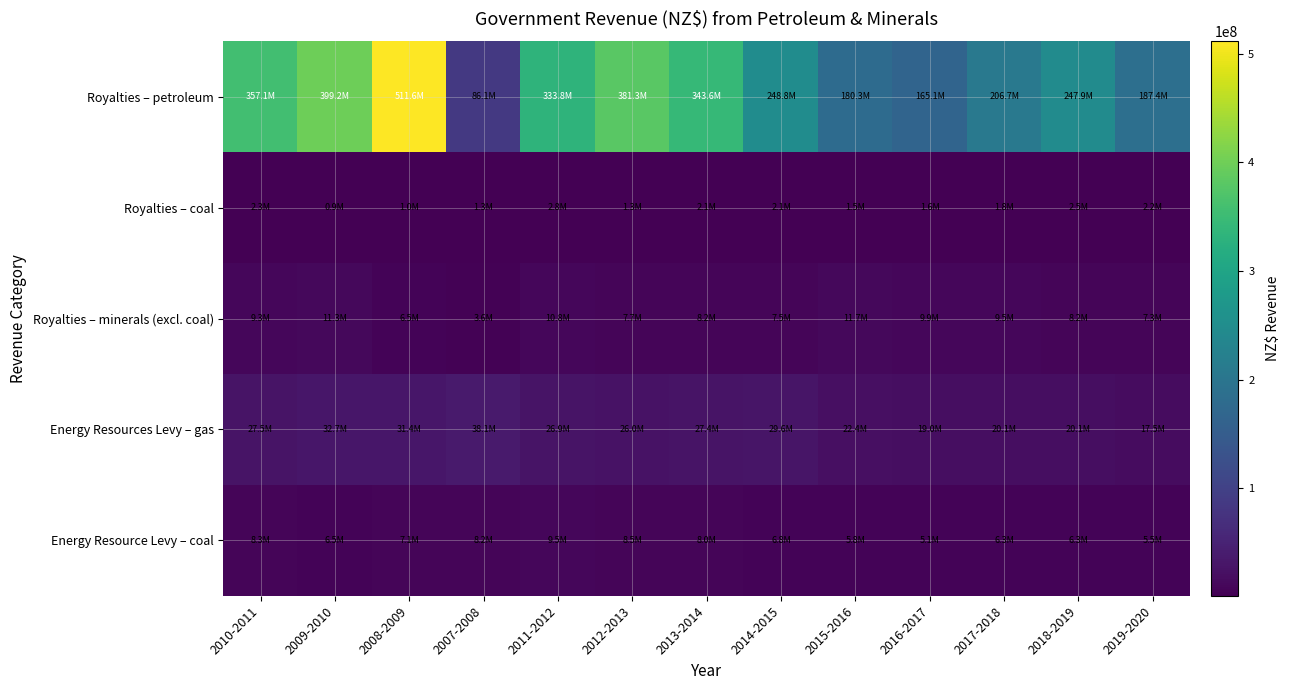

Reading right to left, transcribe all the data shown in this chart.

Energy Resource Levy – coal: 2019-2020=5537307	2018-2019=6305181	2017-2018=6257948	2016-2017=5116927	2015-2016=5757559	2014-2015=6828578	2013-2014=7968577	2012-2013=8490144	2011-2012=9510421	2007-2008=8198386	2008-2009=7144633	2009-2010=6494095	2010-2011=8257339
Energy Resources Levy – gas: 2019-2020=17492364	2018-2019=20086818	2017-2018=20119362	2016-2017=18965348	2015-2016=22372606	2014-2015=29634966	2013-2014=27439205	2012-2013=25995674	2011-2012=26852346	2007-2008=38056798	2008-2009=31378469	2009-2010=32697508	2010-2011=27451449
Royalties – minerals (excl. coal): 2019-2020=7344901	2018-2019=8230813	2017-2018=9511532	2016-2017=9905929	2015-2016=11704627	2014-2015=7492152	2013-2014=8207110	2012-2013=7741151	2011-2012=10789115	2007-2008=3614108	2008-2009=6543107	2009-2010=11345526	2010-2011=9284529
Royalties – coal: 2019-2020=2223107	2018-2019=2479594	2017-2018=1751722	2016-2017=1580567	2015-2016=1470484	2014-2015=2051278	2013-2014=2066570	2012-2013=1250300	2011-2012=2756508	2007-2008=1304758	2008-2009=1034875	2009-2010=918339	2010-2011=2258972
Royalties – petroleum: 2019-2020=187374126	2018-2019=247889102	2017-2018=206723231	2016-2017=165126352	2015-2016=180252493	2014-2015=248817052	2013-2014=343563721	2012-2013=381322224	2011-2012=333760254	2007-2008=86093975	2008-2009=511580791	2009-2010=399194757	2010-2011=357058364